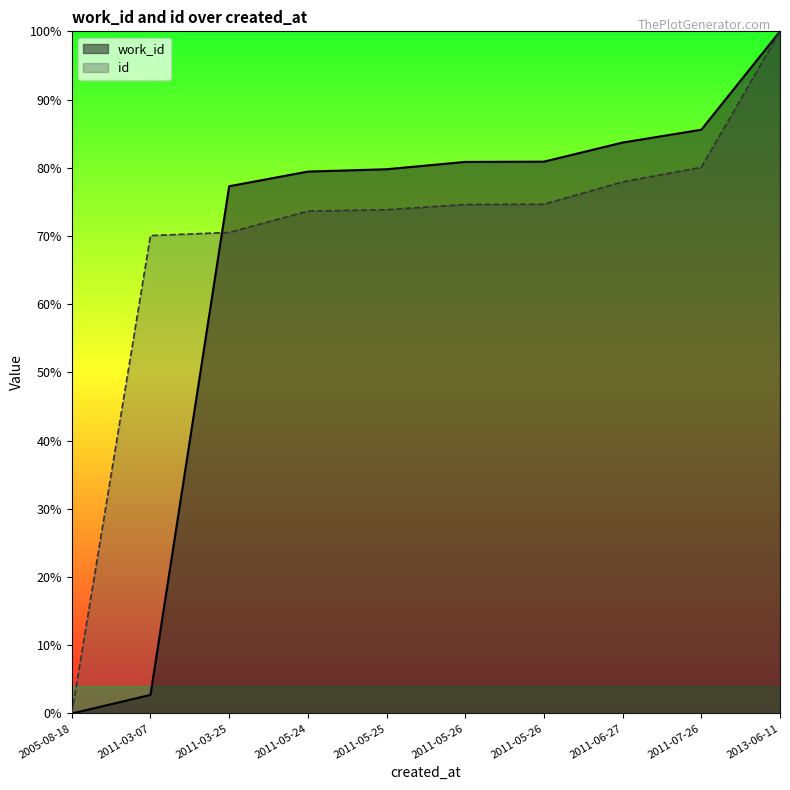

Between which two adjacent categories do id and work_id first intersect?

2011-03-07 and 2011-03-25